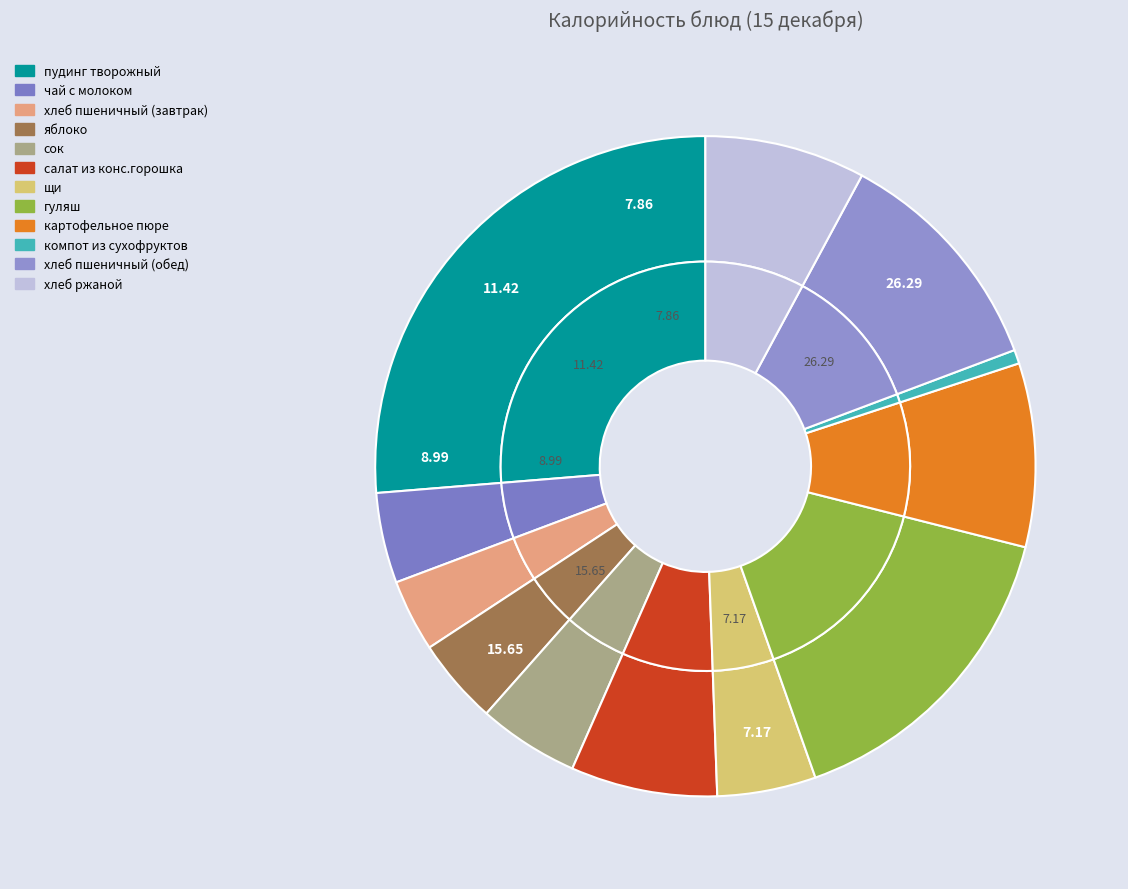

The сок slice represents 1% of the pie. True or false?

False